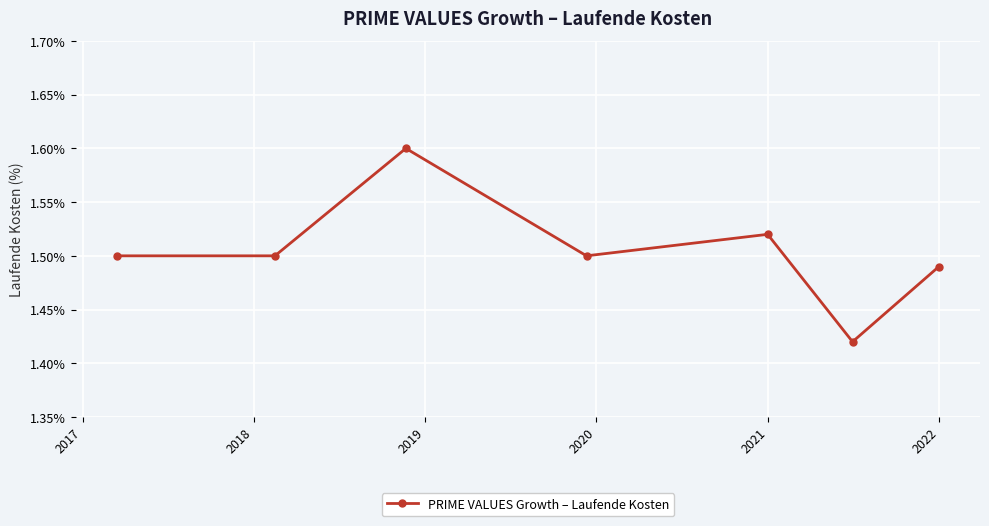

Count the values in the range 1 to 2.

7